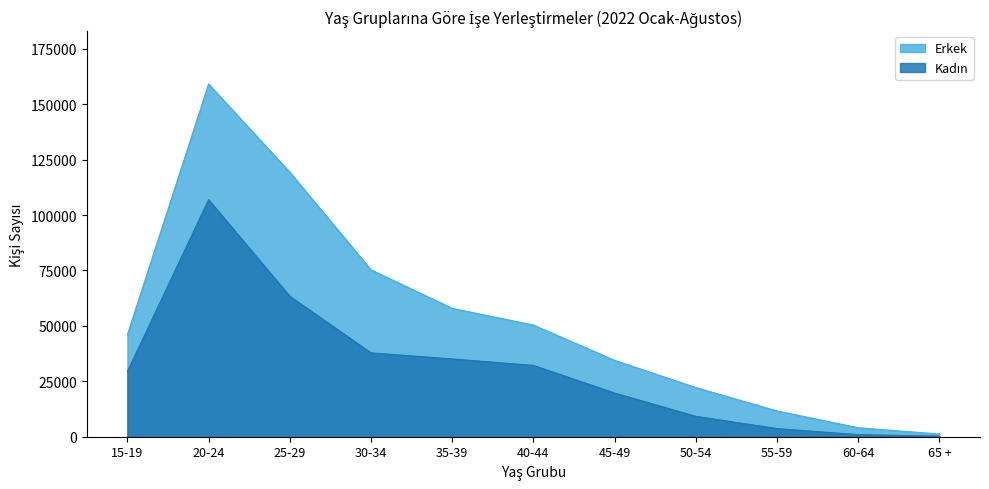

Does the chart display data point markers on the line(s)?

No